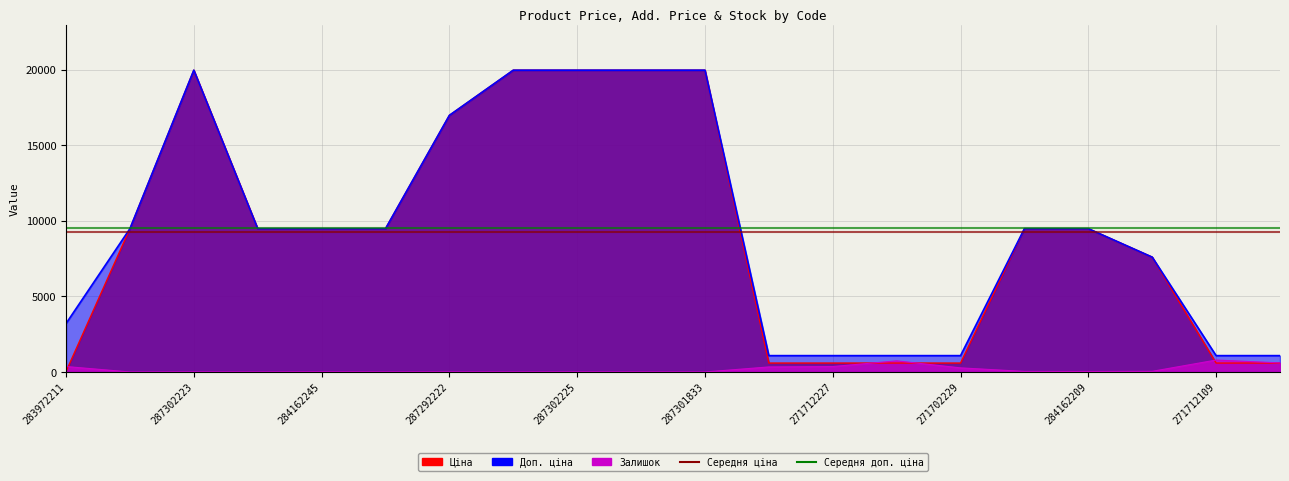

Where is Залишок nearest to the value 394?

283972211